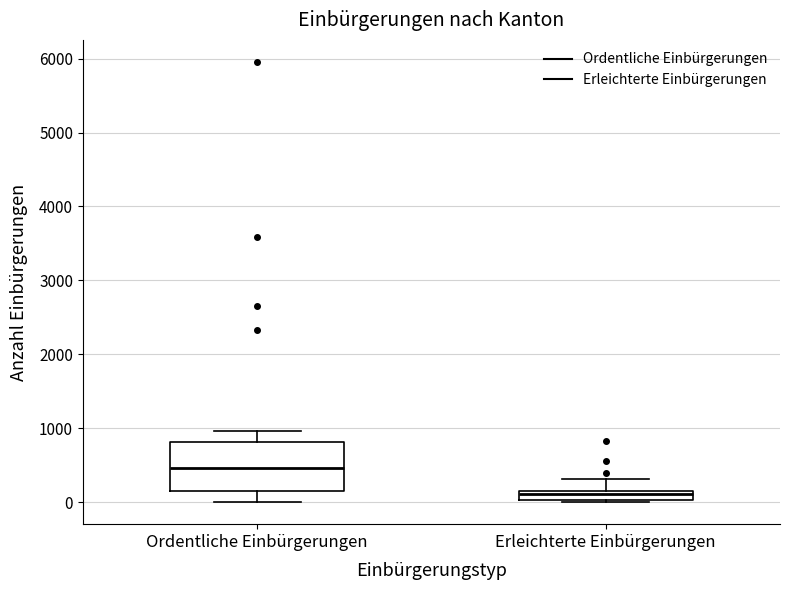

Which box's median line is the highest?

Ordentliche Einbürgerungen